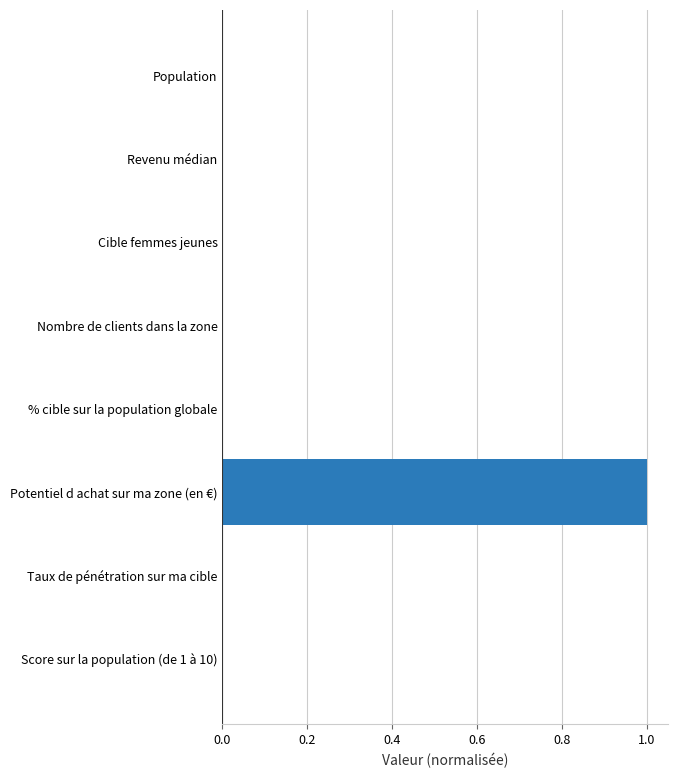

Which label corresponds to the largest value in the chart?

Potentiel d achat sur ma zone (en €)